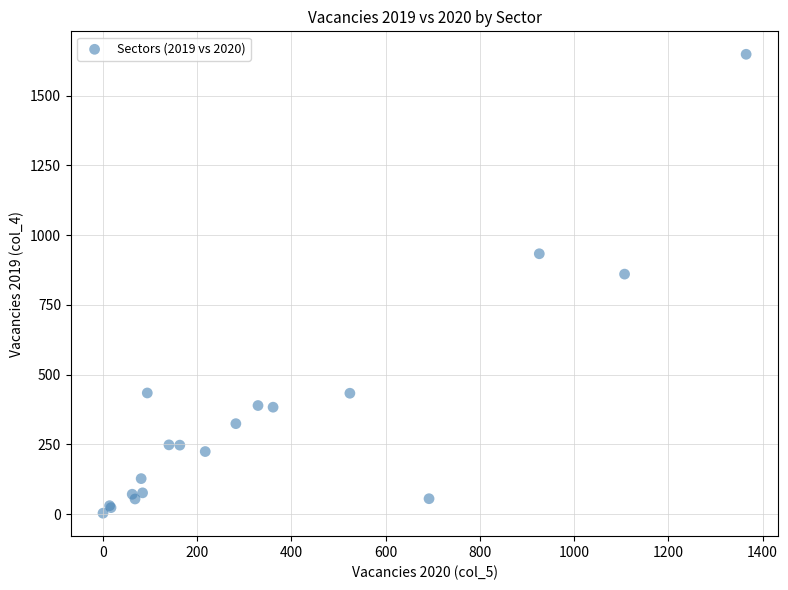

What Y value in the scatter plot is closest to 825?

860